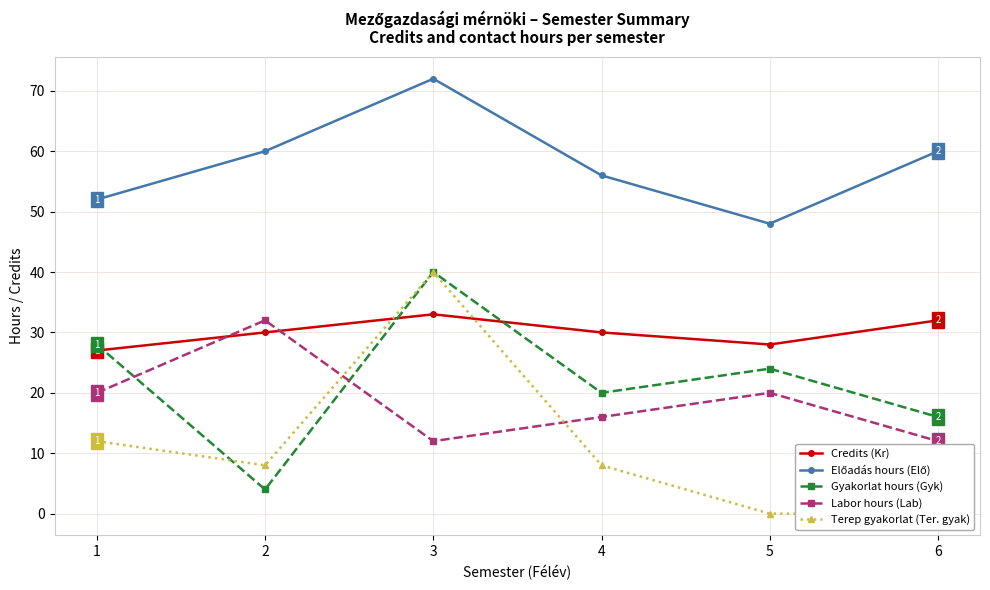

At which category is the sum across all series the highest?

3